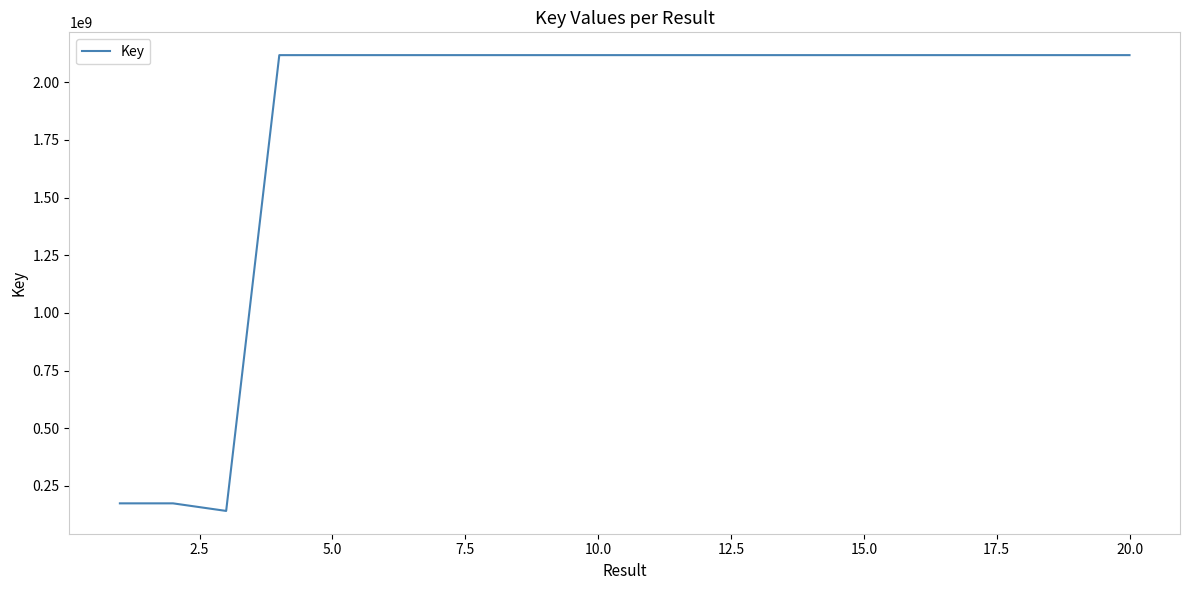

Does the chart display data point markers on the line(s)?

No